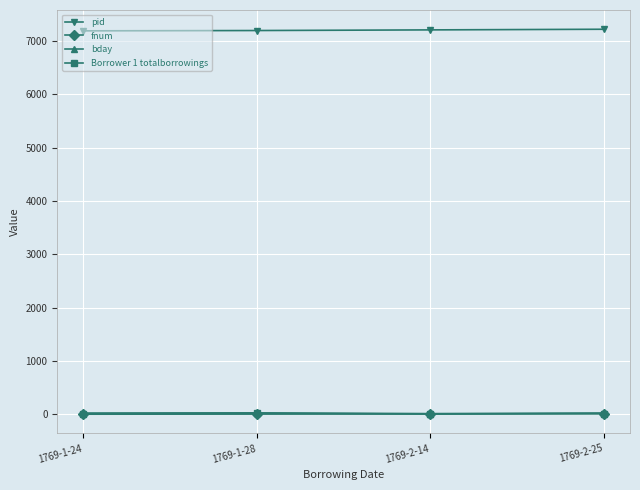

Is the value of pid at 1769-1-24 greater than the value of bday at 1769-2-14?

Yes